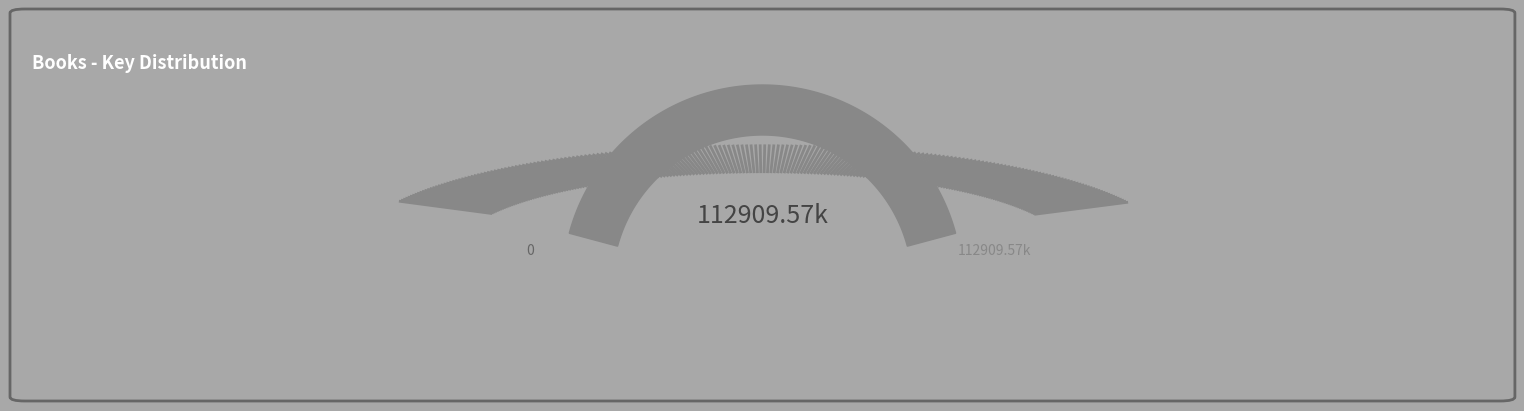

How much of the chart is everything except To Dance?

81.0%